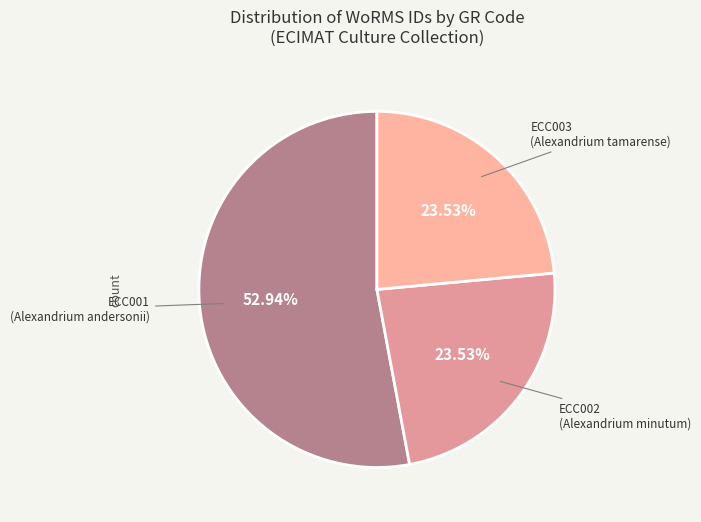

Count the number of slices in the pie.

3